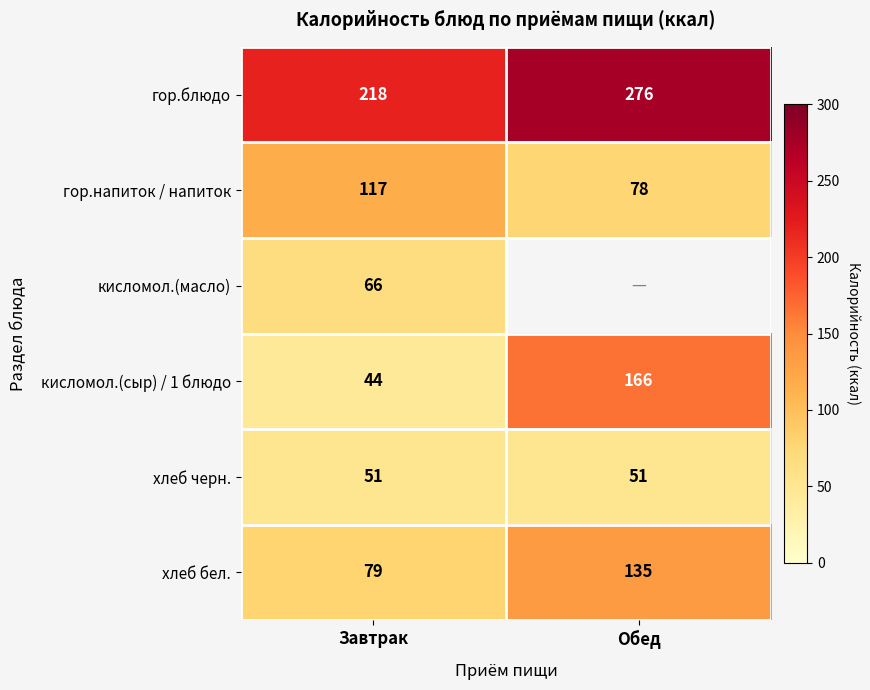

What is the total value across all series at Завтрак?

575